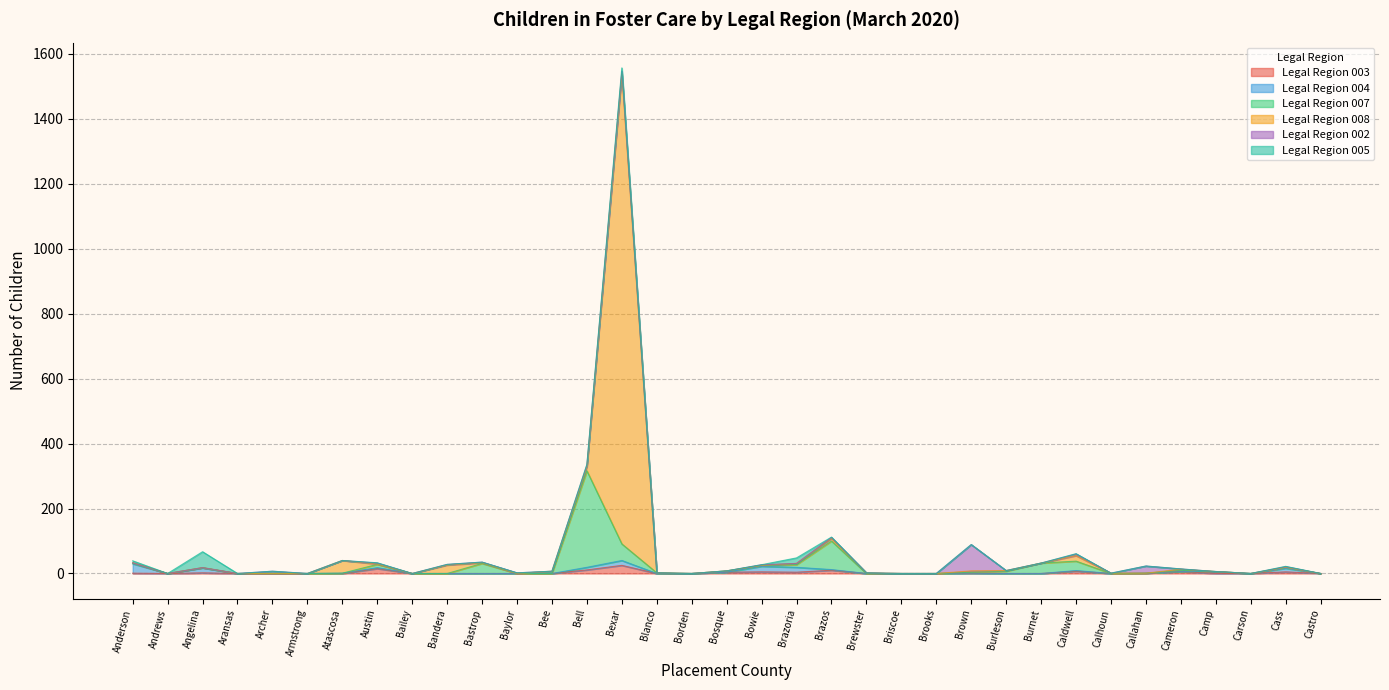

What are all the series names shown in the legend?

Legal Region 003, Legal Region 004, Legal Region 007, Legal Region 008, Legal Region 002, Legal Region 005